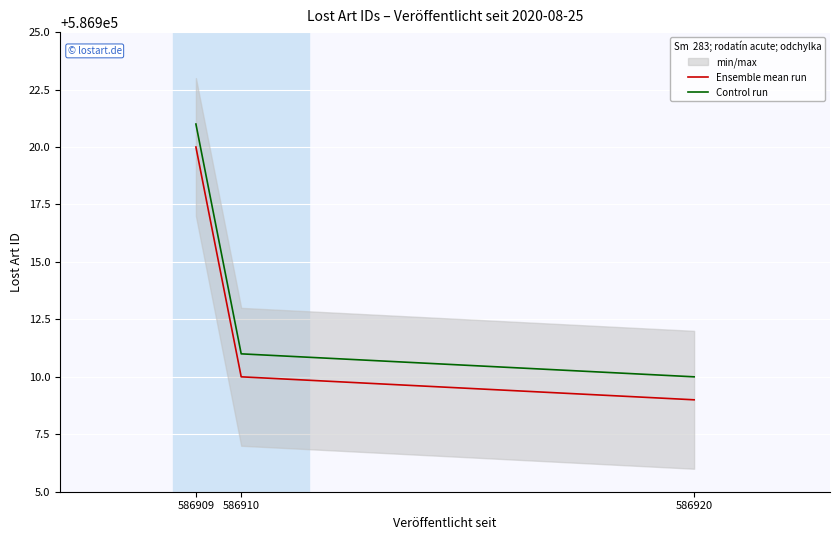

What is the sum of the Ensemble mean run values at 586909 and 586910?

1173830